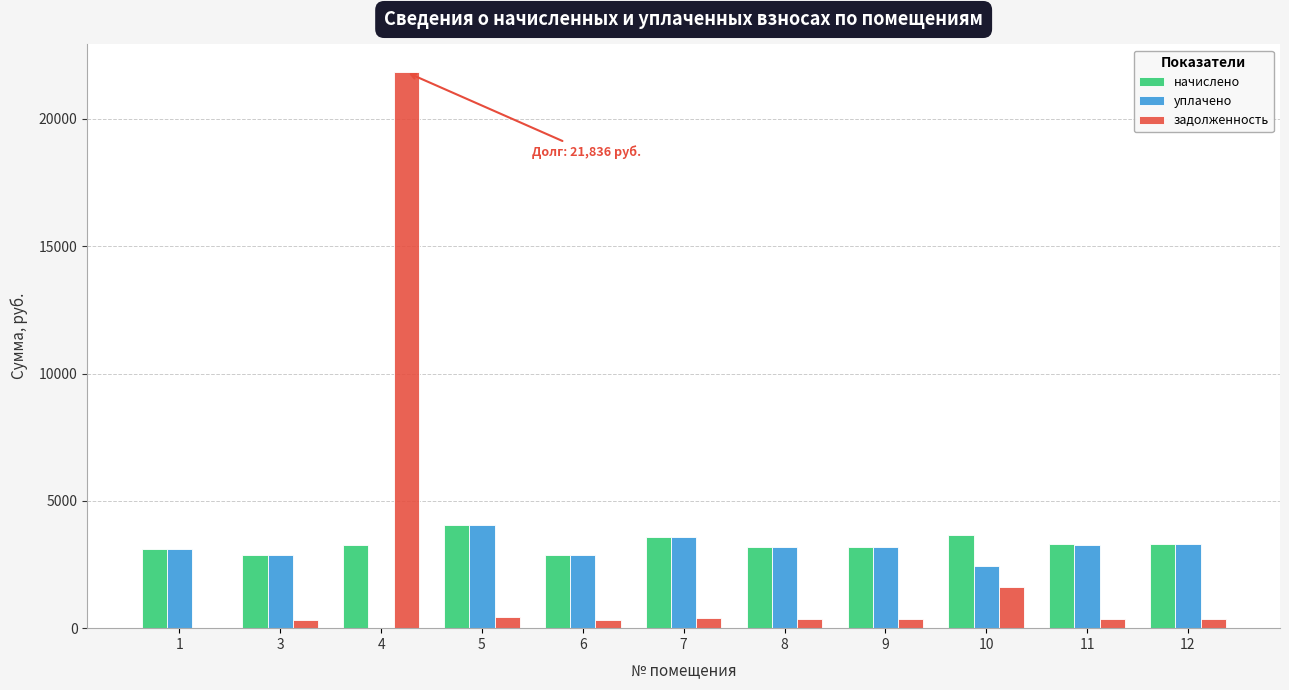

Is the value of задолженность at 5 greater than the value of уплачено at 9?

No